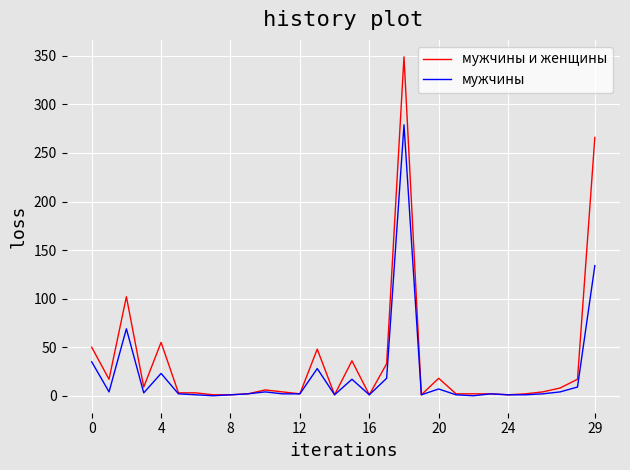

Rank the series by their maximum value, from highest to lowest.

мужчины и женщины, мужчины